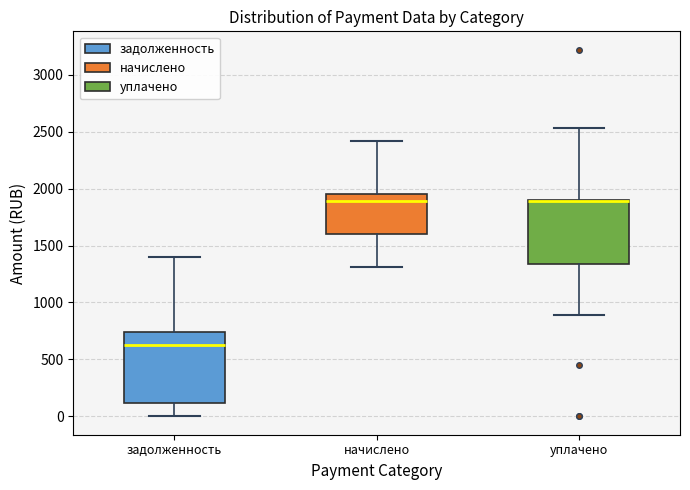

Reading left to right, transcribe this box plot: for each box, give where its median line is, the range the box spans, and where its two whiskers end, as read against the y-axis. The values are not printed on the chart, so give them approximately, as read against the axis.

задолженность: median 650, box 100 to 750, whiskers 0 to 1400
начислено: median 1900, box 1600 to 1950, whiskers 1300 to 2400
уплачено: median 1900 (drawn on the box's upper edge), box 1350 to 1900, whiskers 900 to 2550